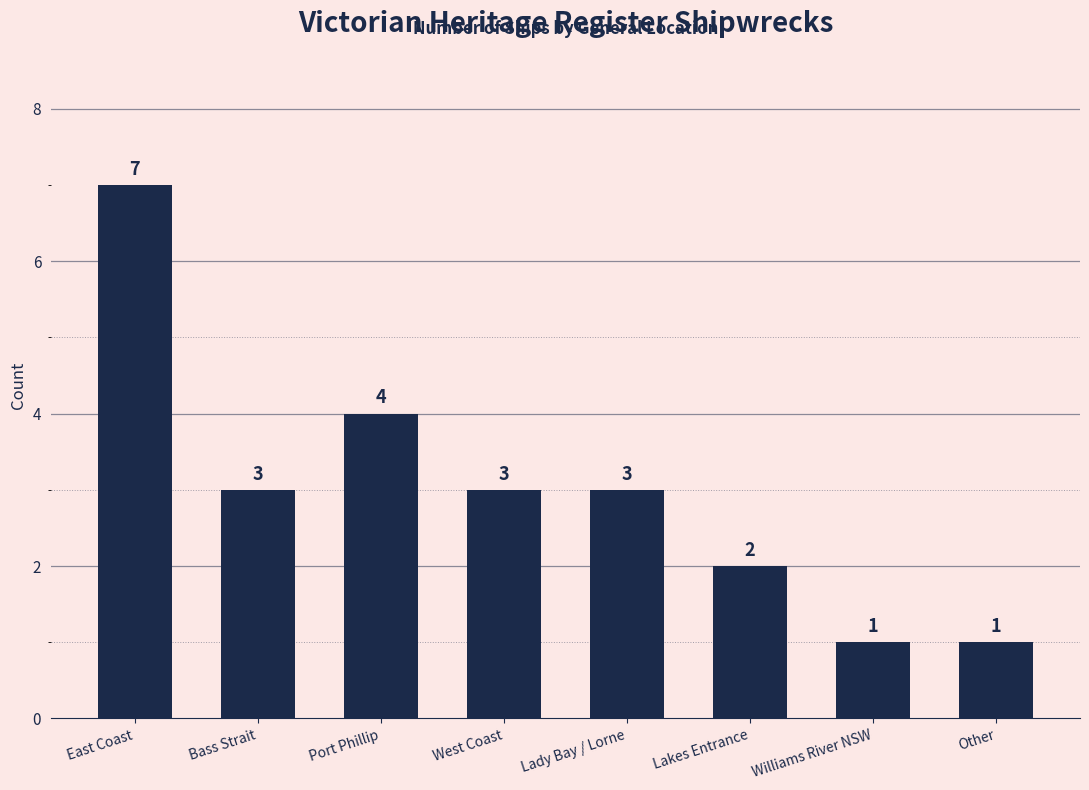

Where is the data nearest to the value 4?

Port Phillip